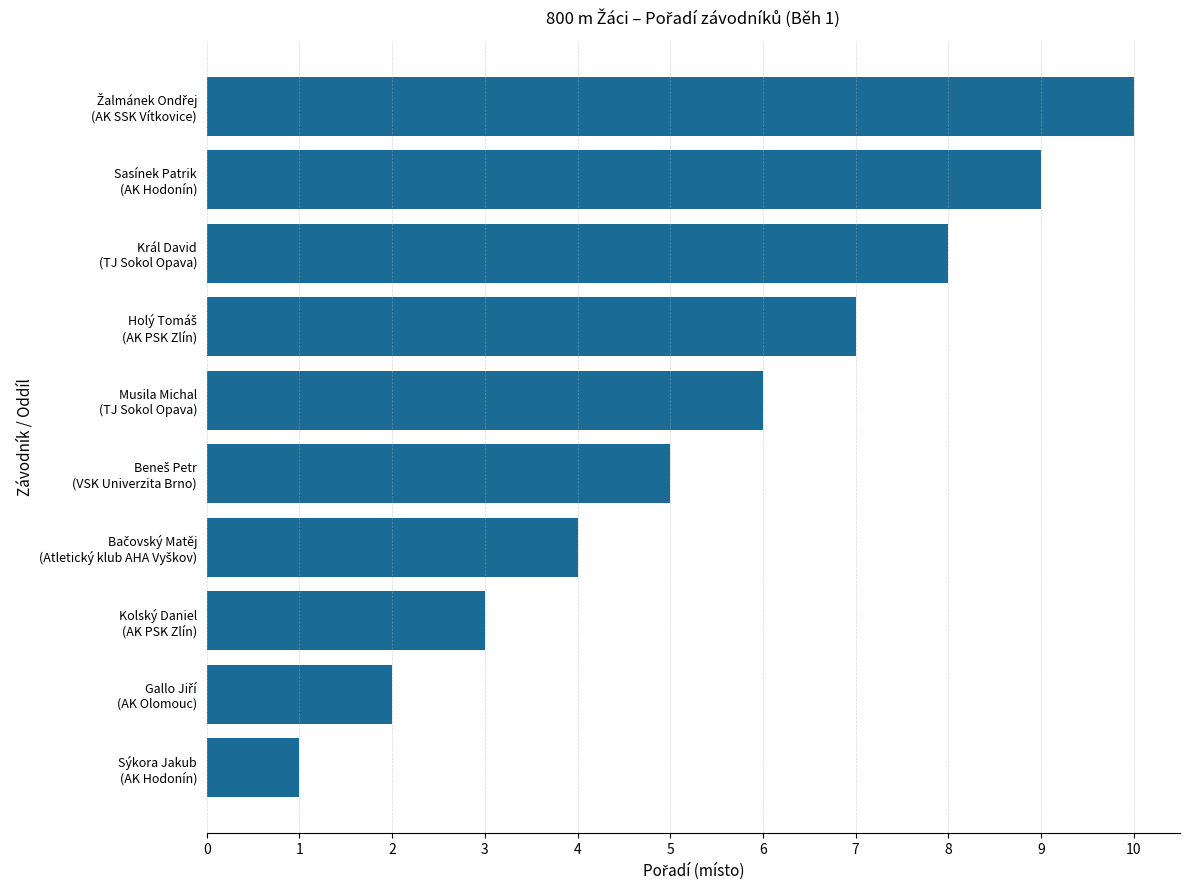

What is the greatest value displayed?

10